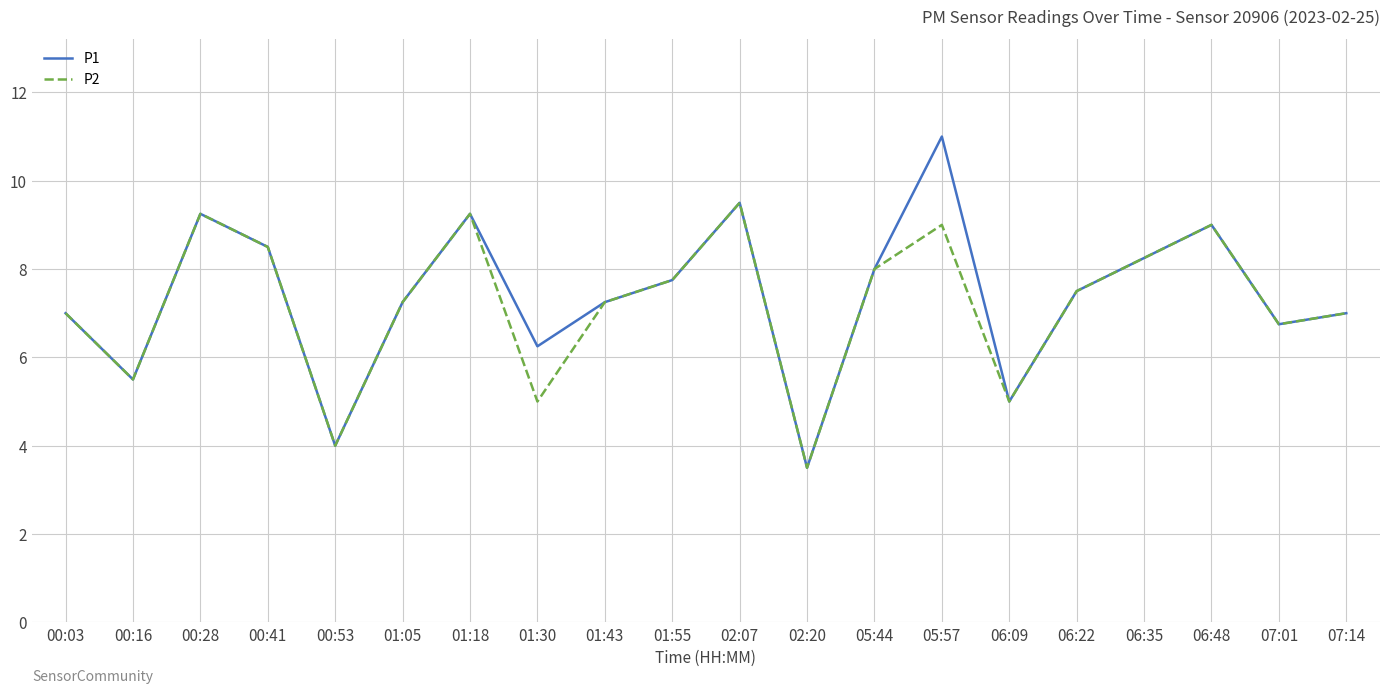

True or false: P2 has a value of 9.0 at 06:48.

True